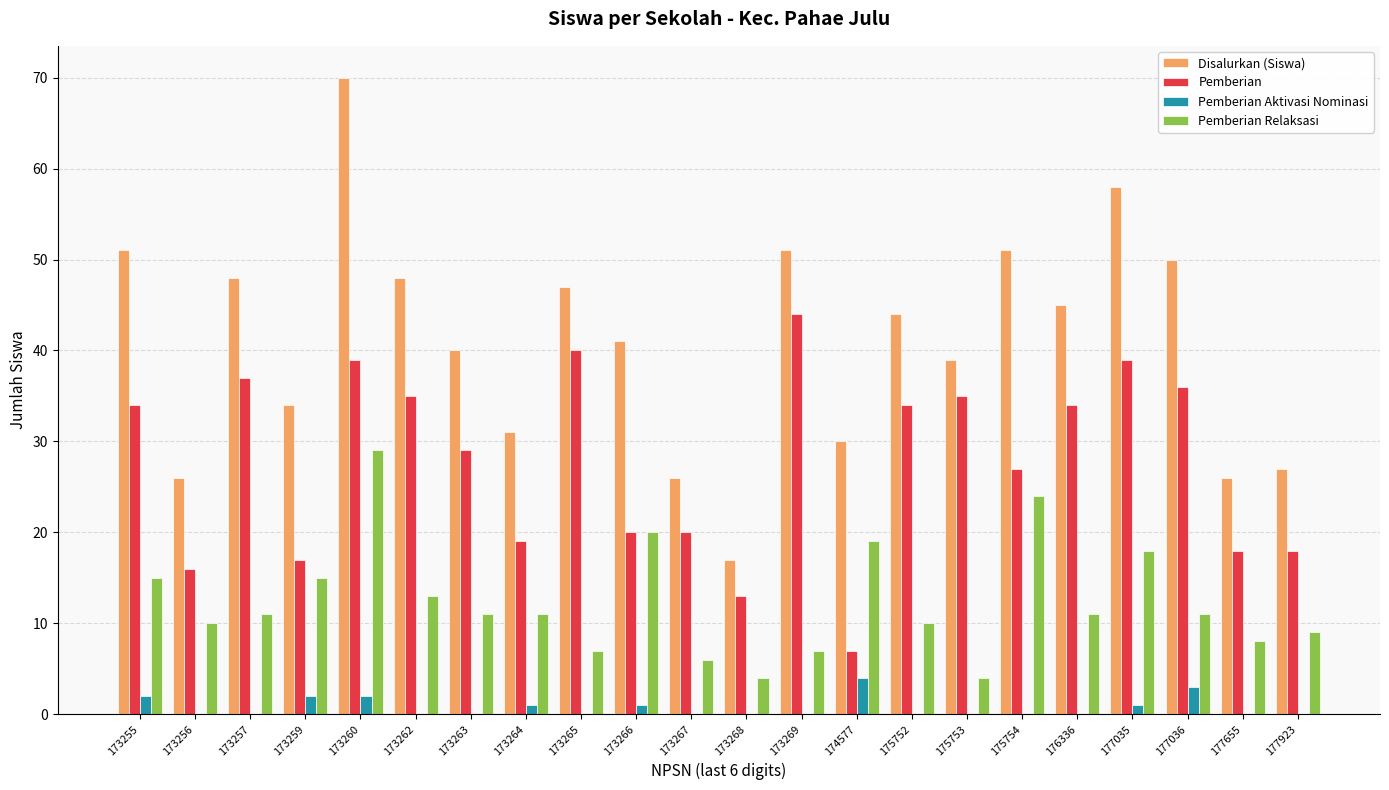

True or false: Disalurkan (Siswa) has a value of 34 at 177036.

False